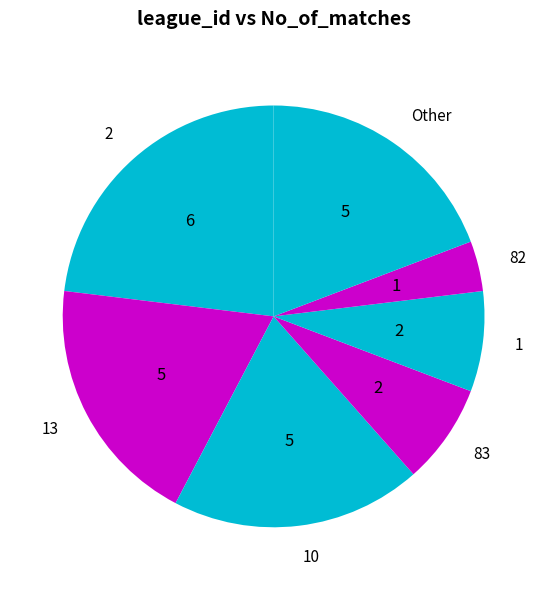

The 10 slice represents 10% of the pie. True or false?

False